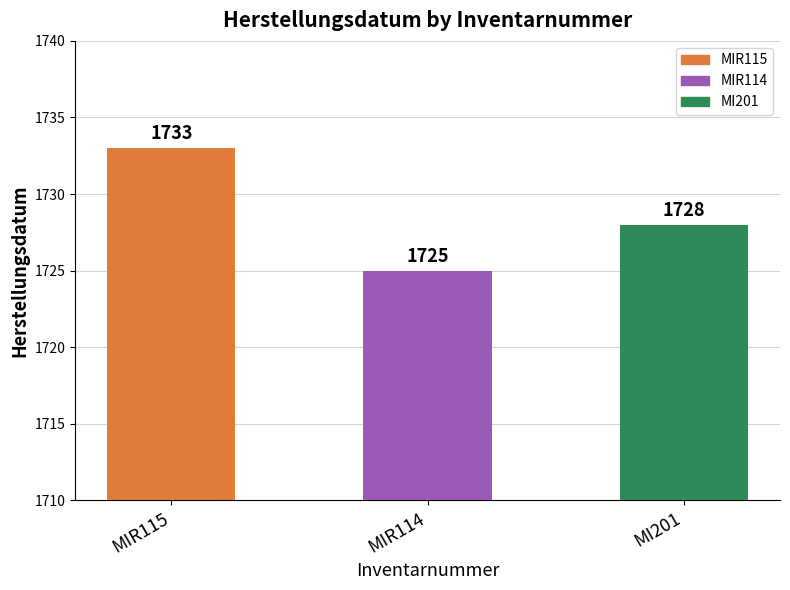

Where is the data nearest to the value 1729?

MI201